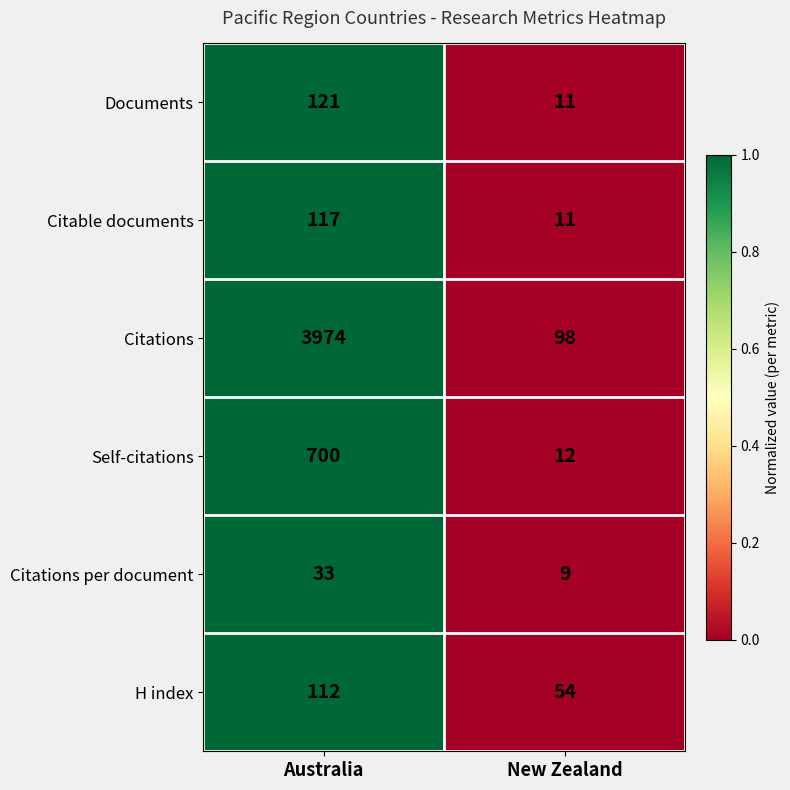

What is the total value across all series at New Zealand?

195